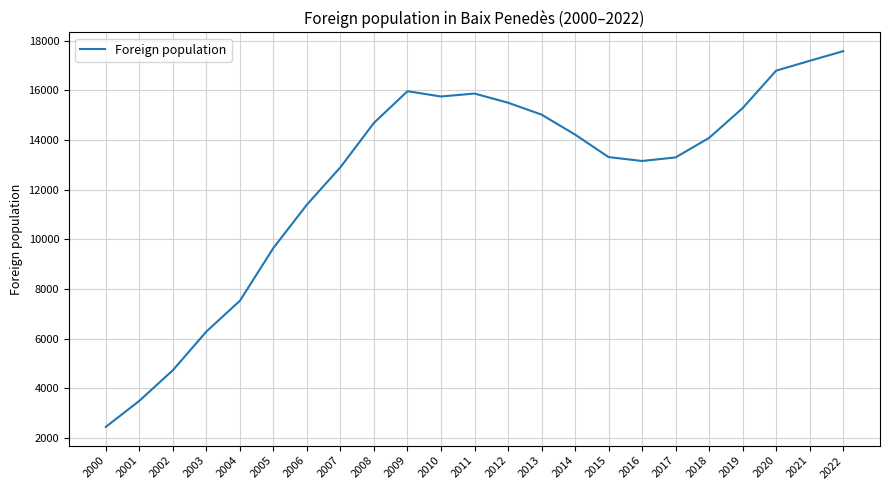

Where is the data nearest to the value 10012?

2005